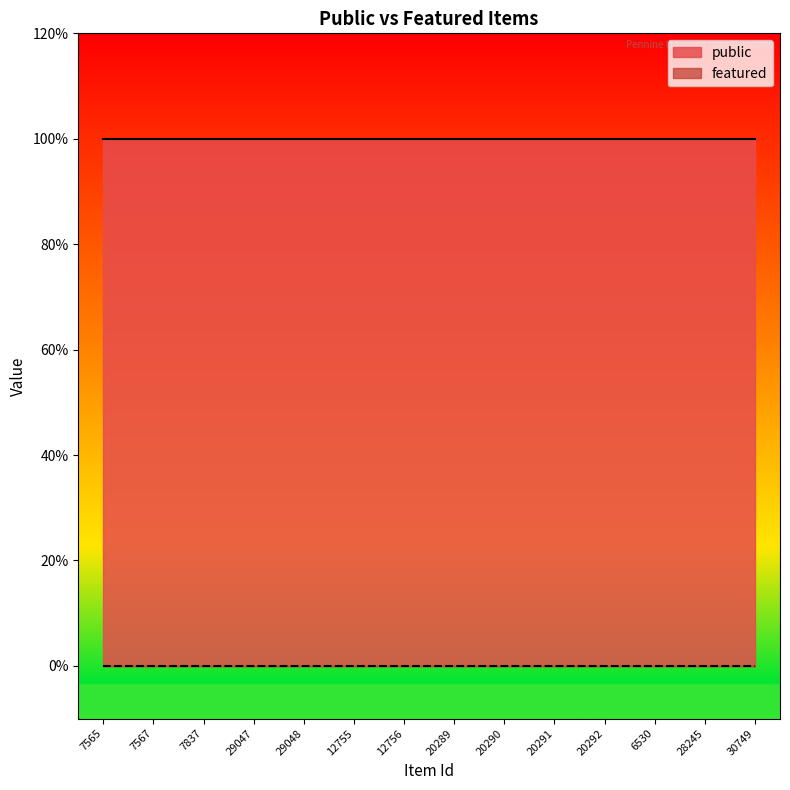

Which series has the largest range (max minus min)?

public